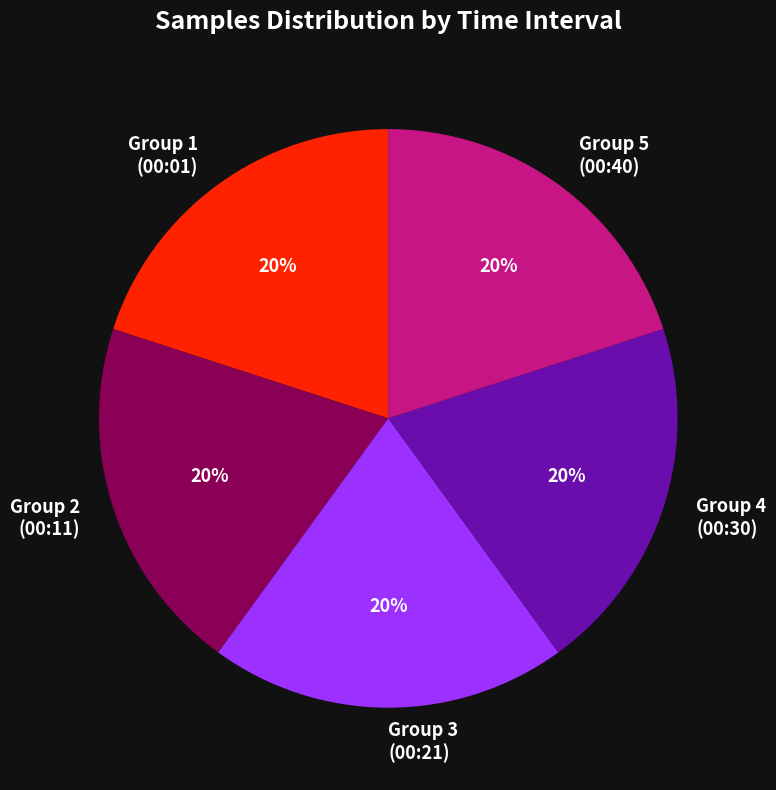

Count the number of slices in the pie.

5